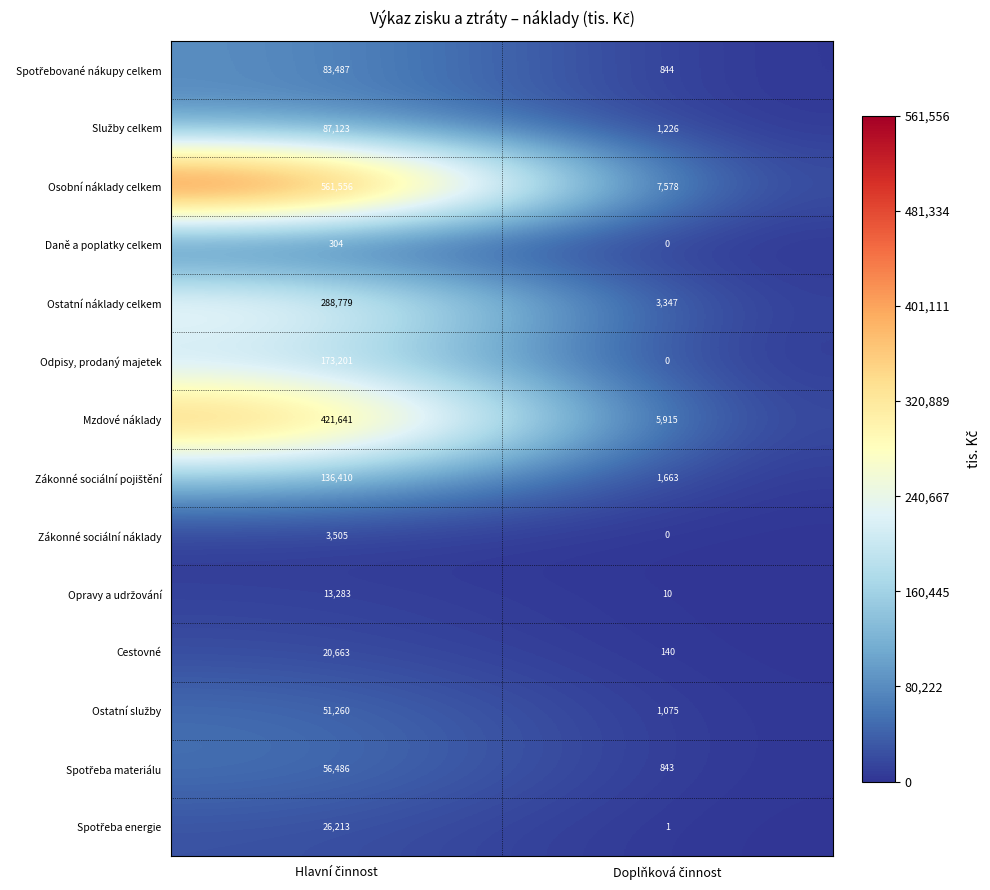

Which series has the widest spread of values?

Osobní náklady celkem